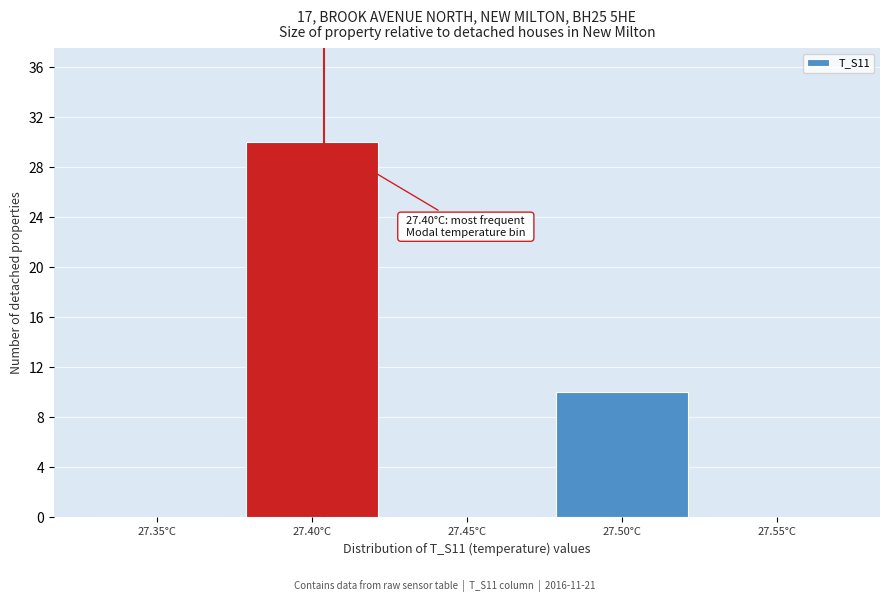

Reading left to right, what are all the values shown in this chart?

27.35°C=0	27.40°C=30	27.45°C=0	27.50°C=10	27.55°C=0